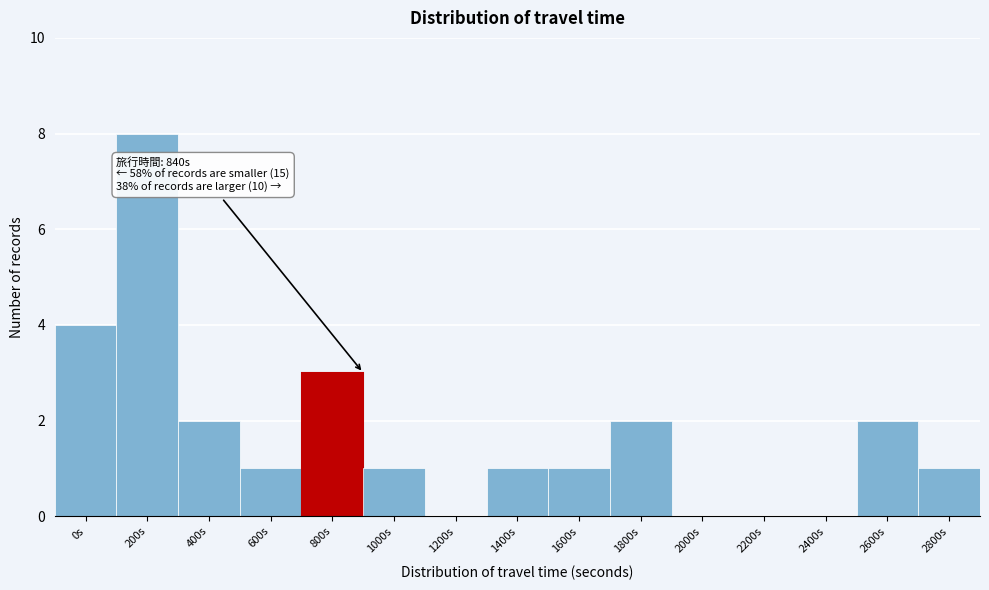

Reading left to right, list all the values displayed in this chart.

0s=4	200s=8	400s=2	600s=1	800s=3	1000s=1	1200s=0	1400s=1	1600s=1	1800s=2	2000s=0	2200s=0	2400s=0	2600s=2	2800s=1